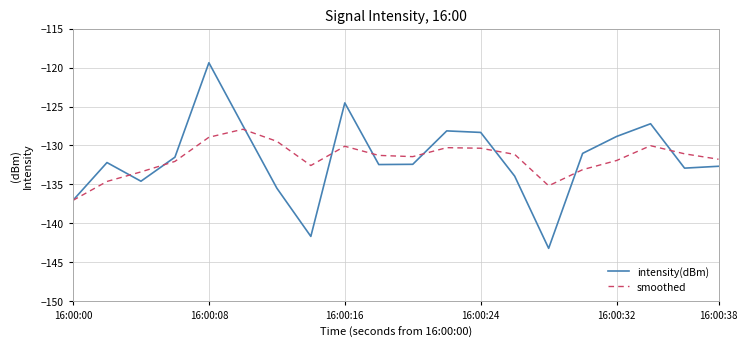

Is this an area chart (filled region under the line)?

No